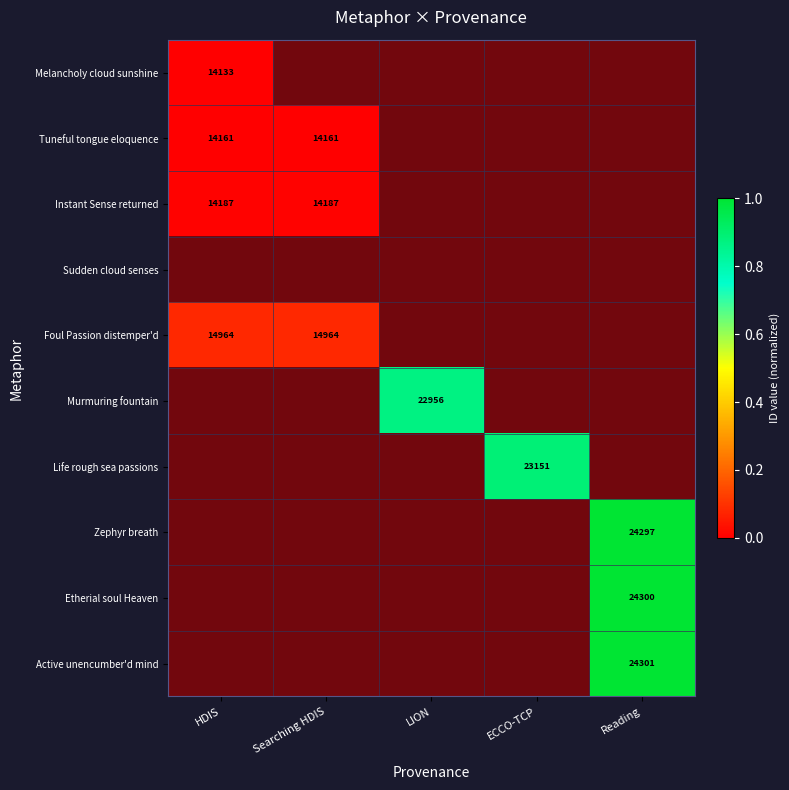

At Searching HDIS, list the series in order from smallest to largest.

Melancholy cloud sunshine, Tuneful tongue eloquence, Instant Sense returned, Sudden cloud senses, Foul Passion distemper'd, Murmuring fountain, Life rough sea passions, Zephyr breath, Etherial soul Heaven, Active unencumber'd mind